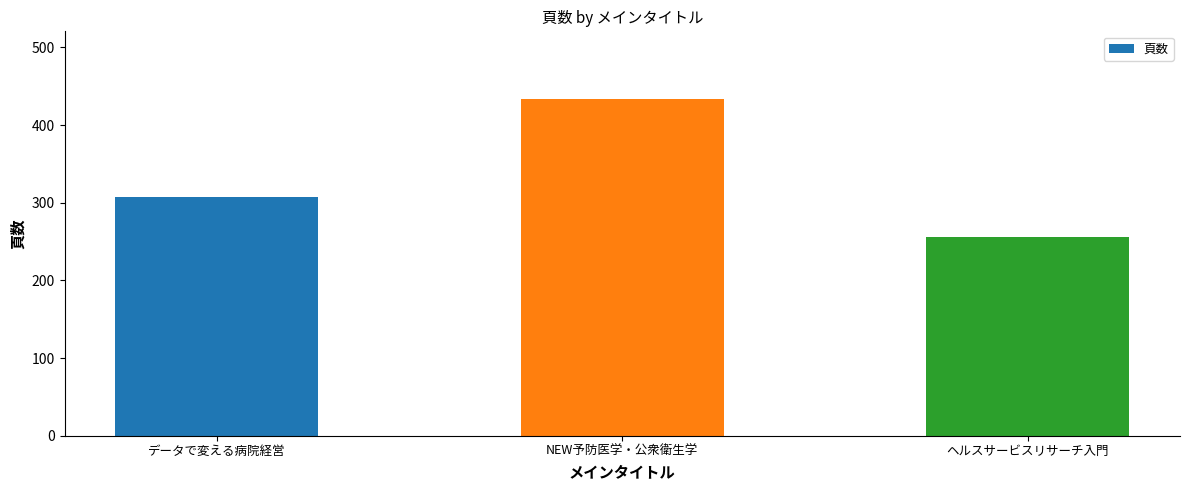

What is the minimum value shown in the chart?

256